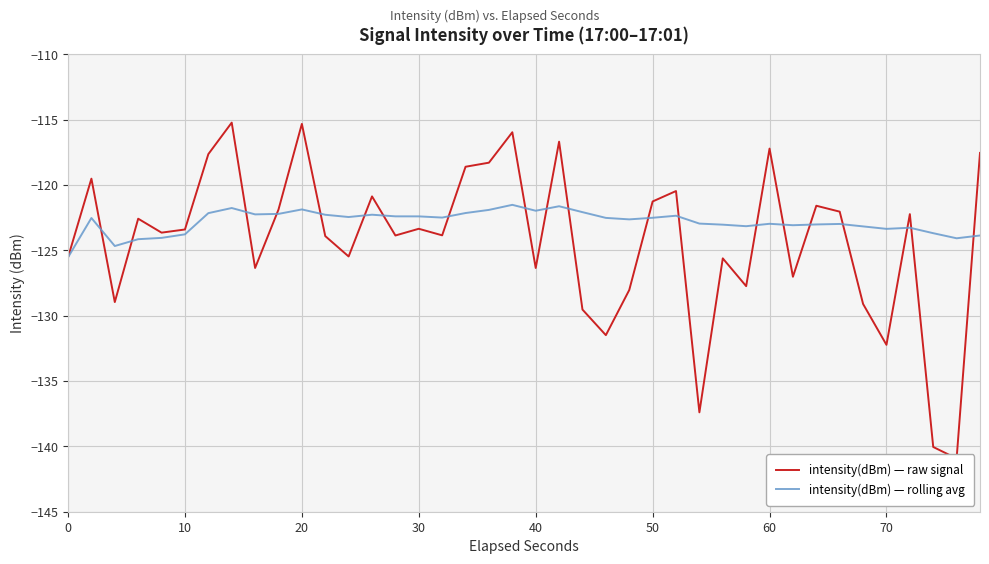

What is the maximum value for intensity(dBm) — rolling avg?

-121.5